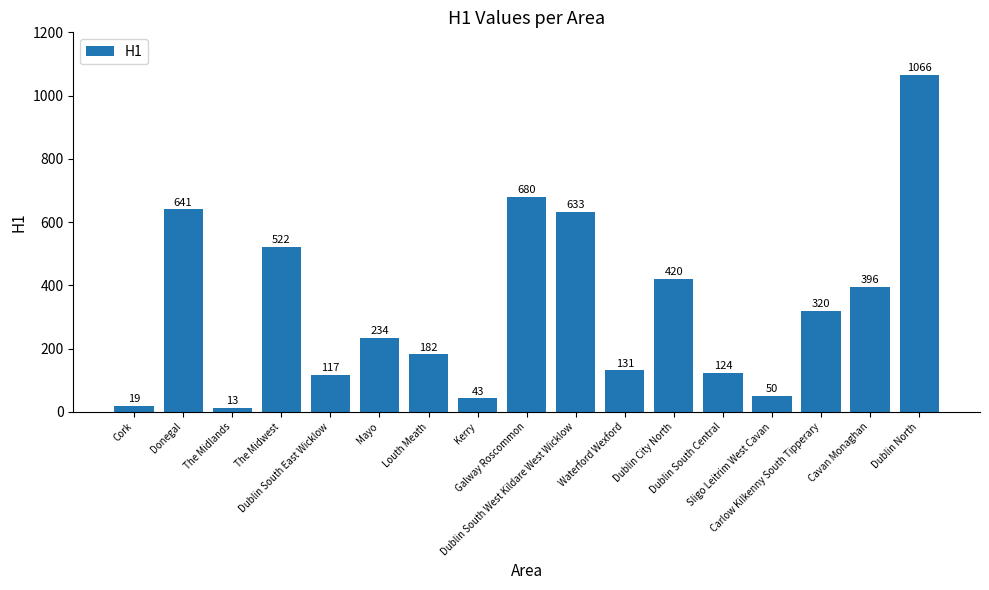

Reading right to left, extract all data points from this chart.

1066	396	320	50	124	420	131	633	680	43	182	234	117	522	13	641	19